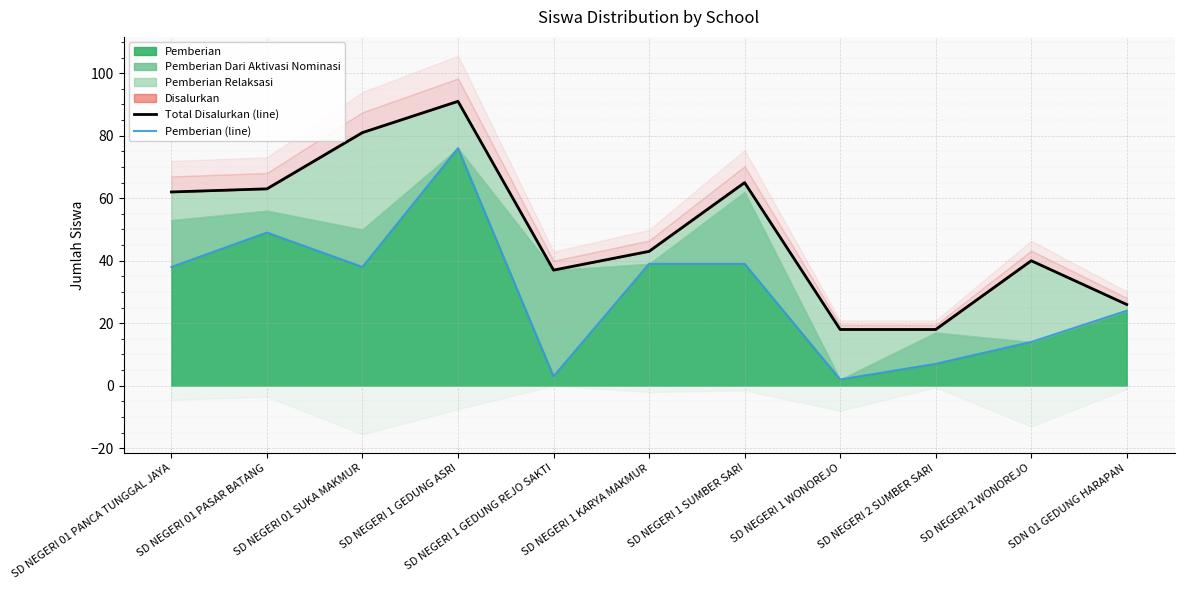

Which series has the largest total across all categories?

Total Disalurkan (line)